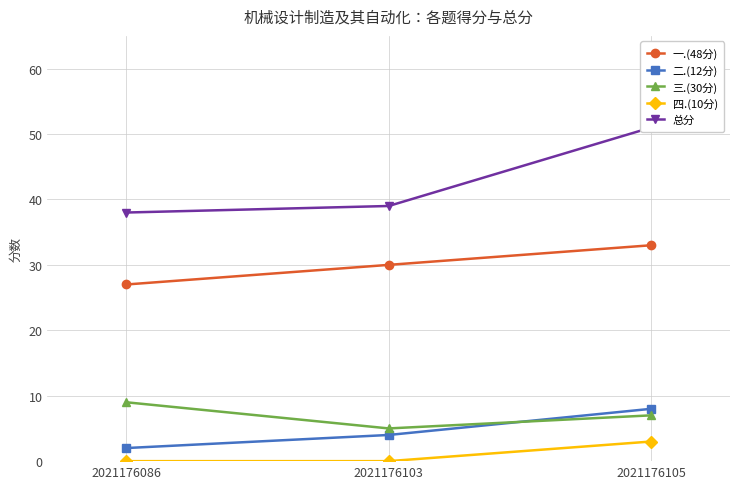

Does the chart have visible grid lines?

Yes